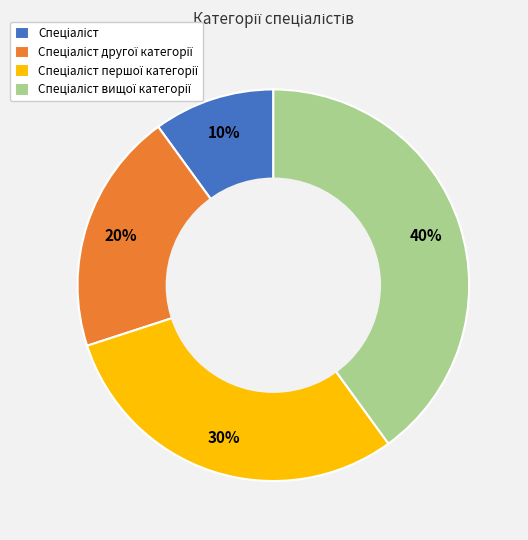

Is there a majority slice in this chart?

No